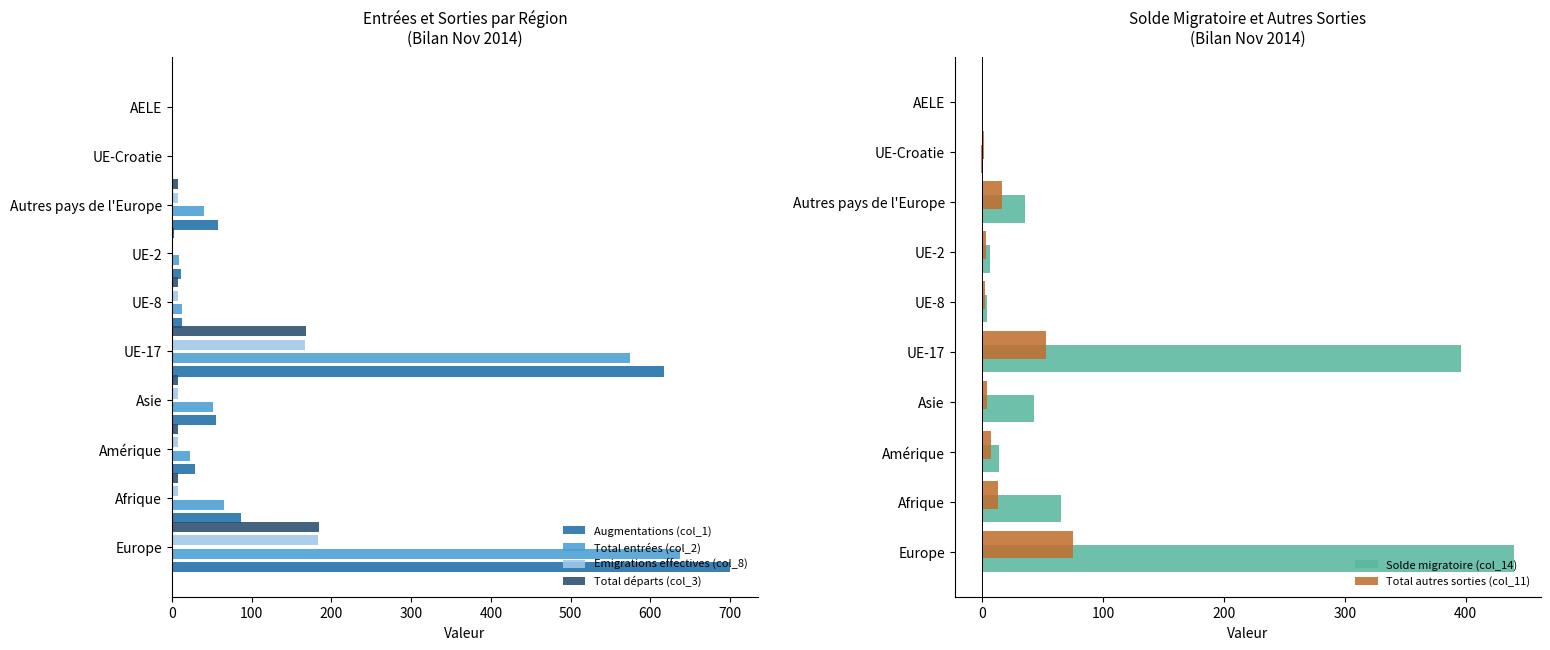

How many values in the Emigrations effectives (col_8) series exceed 8?

2